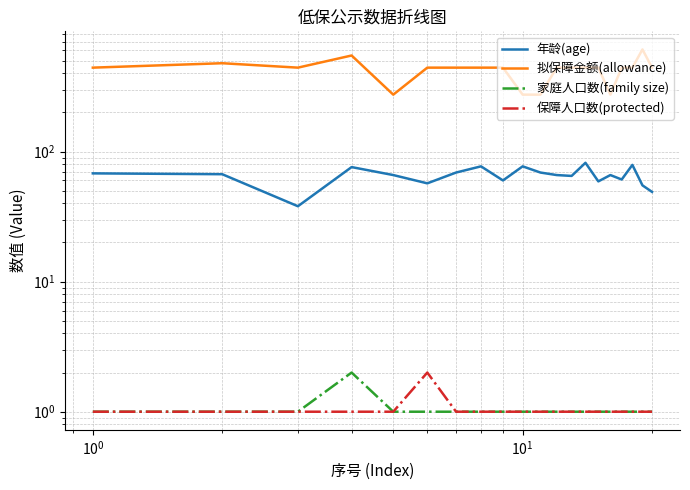

How many lines are shown in the chart?

4